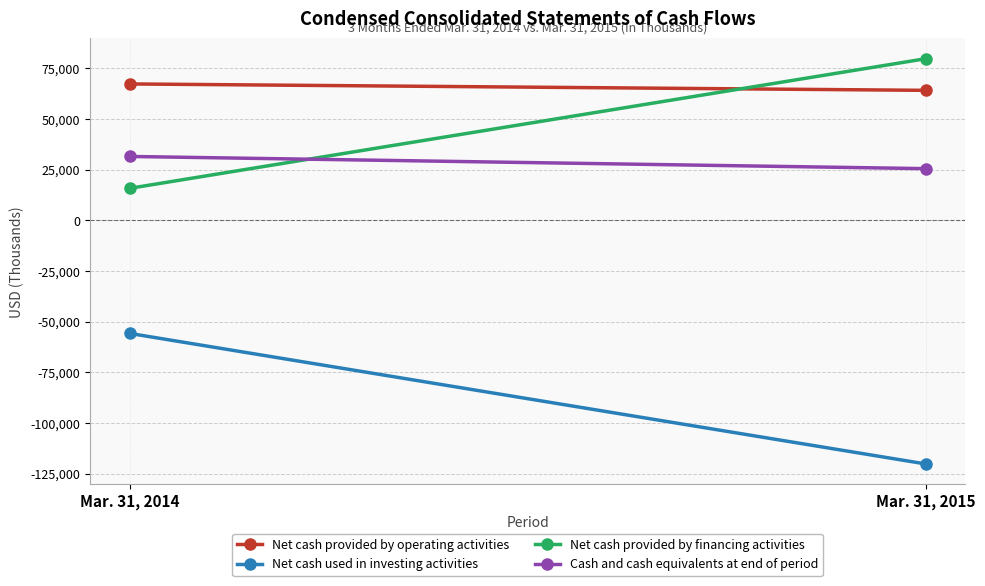

What is the maximum value shown in the chart?

79647